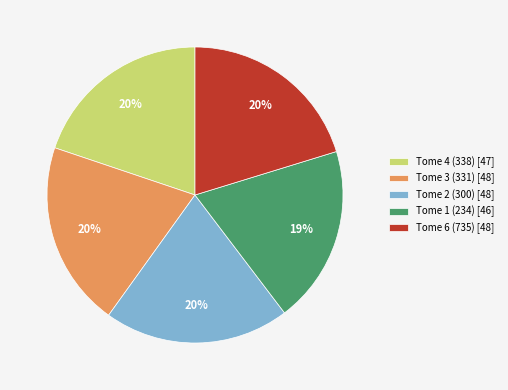

To the nearest percent, what is the combined percentage of Tome 2 (300) [48] and Tome 4 (338) [47]?

40%